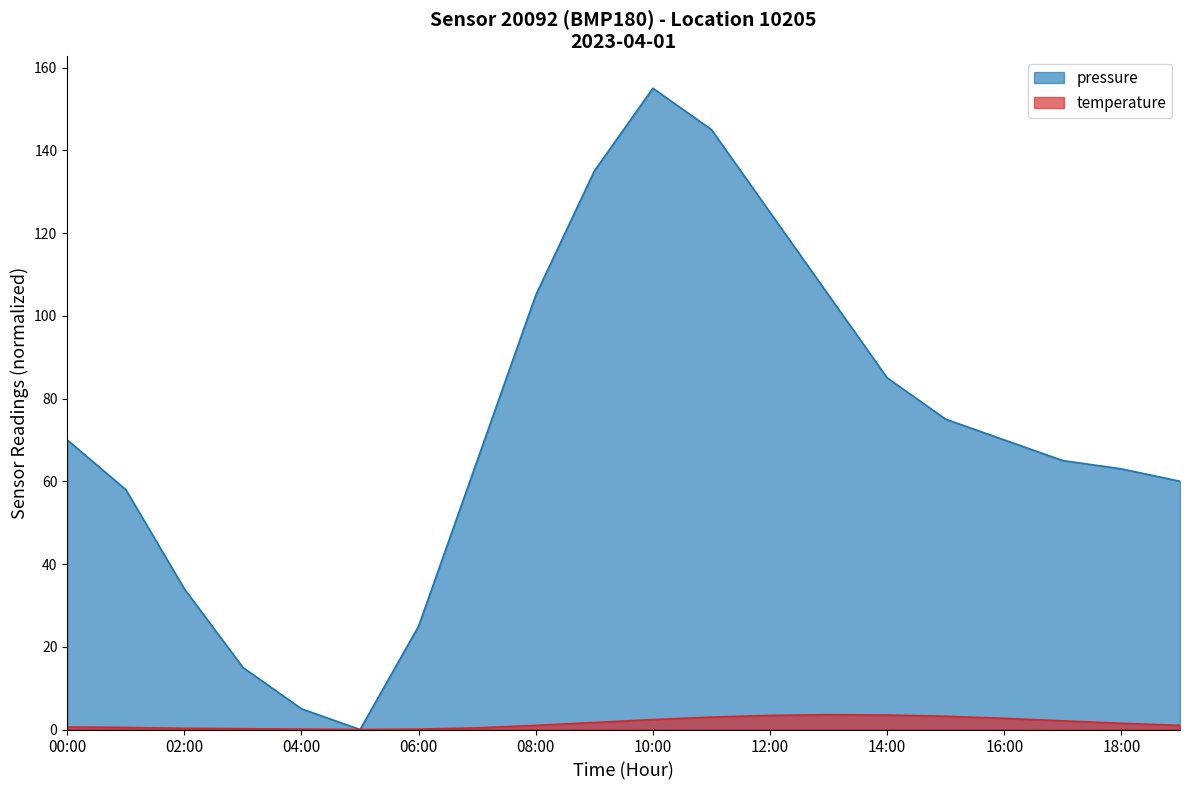

What is the average value of the temperature series?

1.6